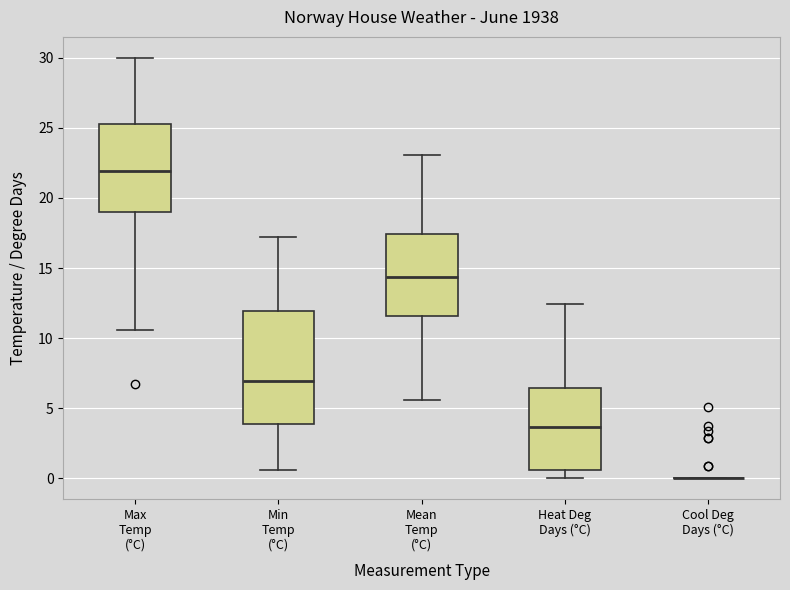

Comparing the boxes themselves (not the whiskers), which one is the tallest?

Min Temp (°C)